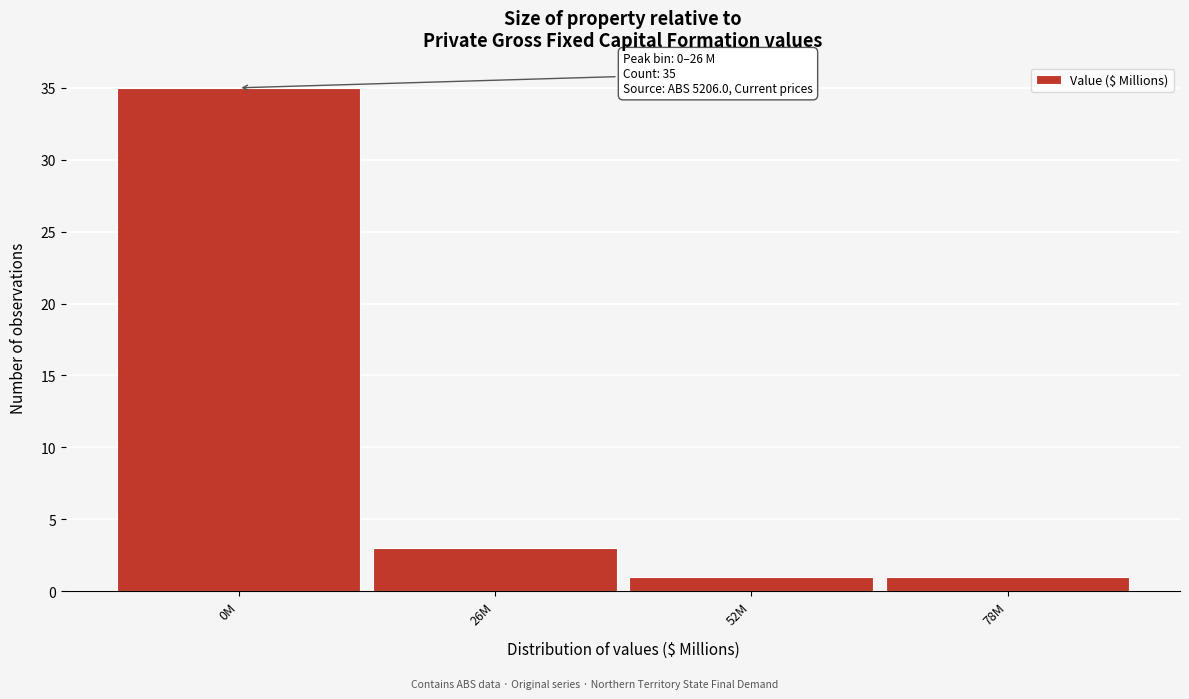

Reading left to right, what are all the values shown in this chart?

35	3	1	1